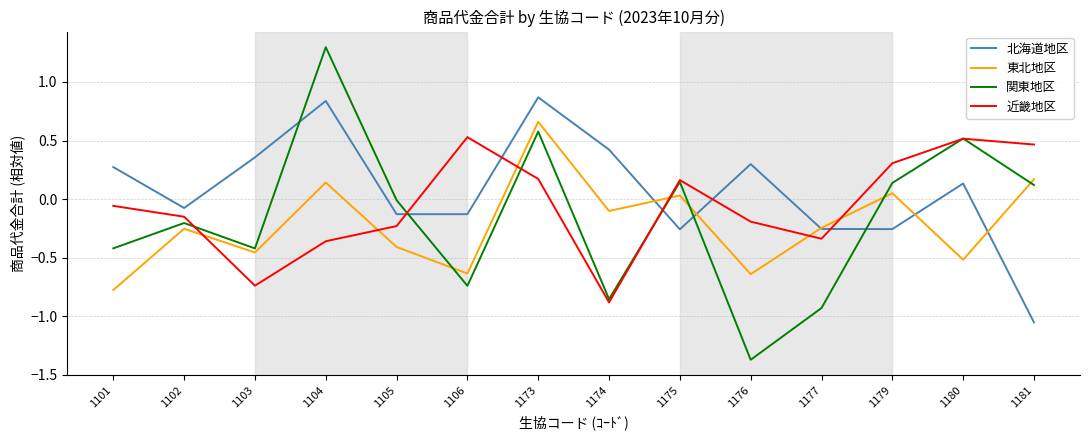

Rank the series by their average value, from lowest to highest.

東北地区, 関東地区, 近畿地区, 北海道地区